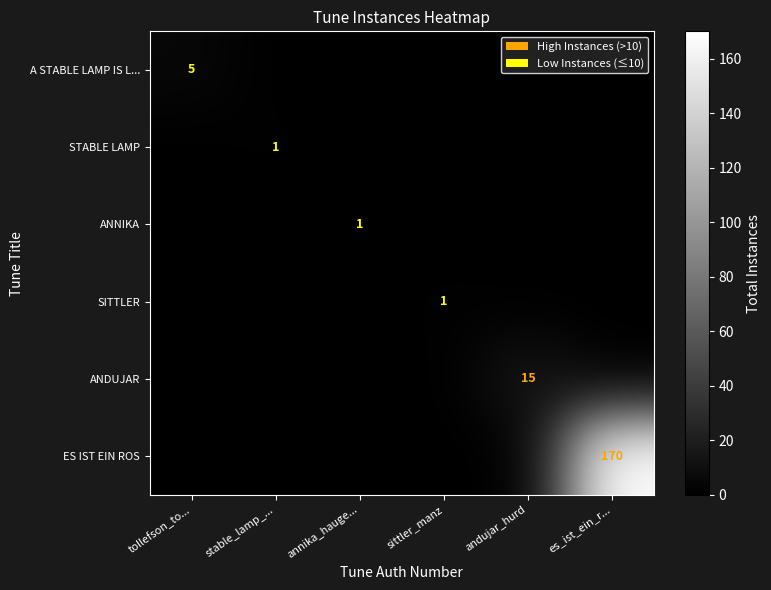

The value of ES IST EIN ROS at es_ist_ein_r... is 38. True or false?

False